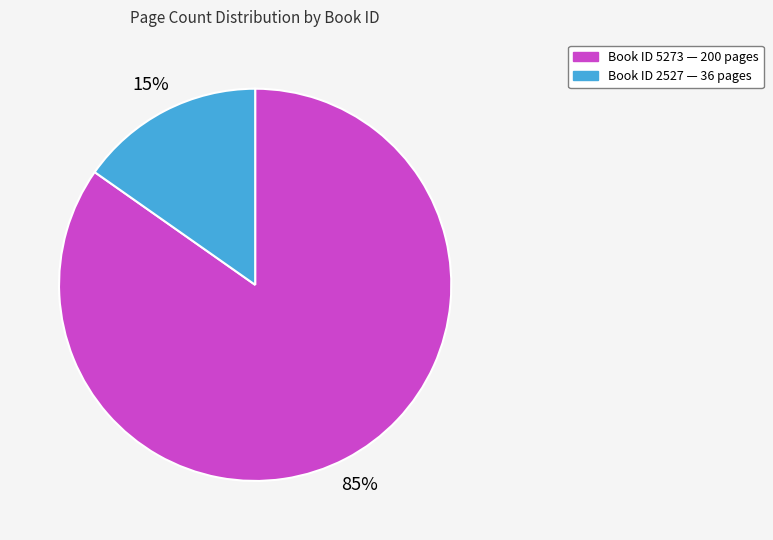

To the nearest percent, what is the average slice percentage?

50%